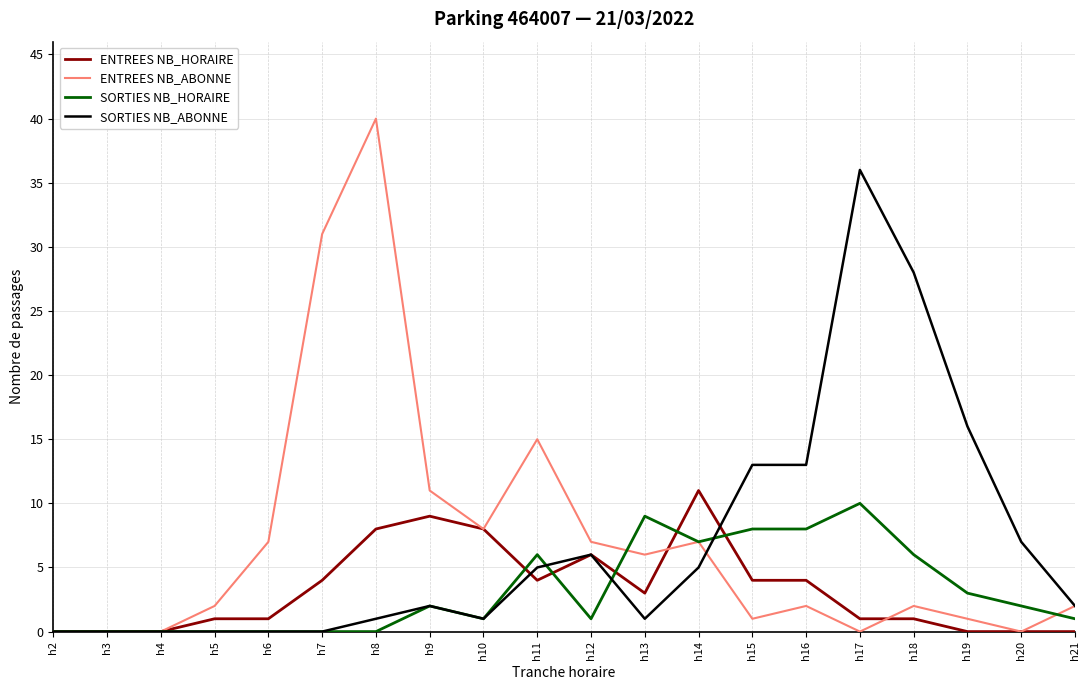

True or false: ENTREES NB_ABONNE has a value of 48 at h7.

False